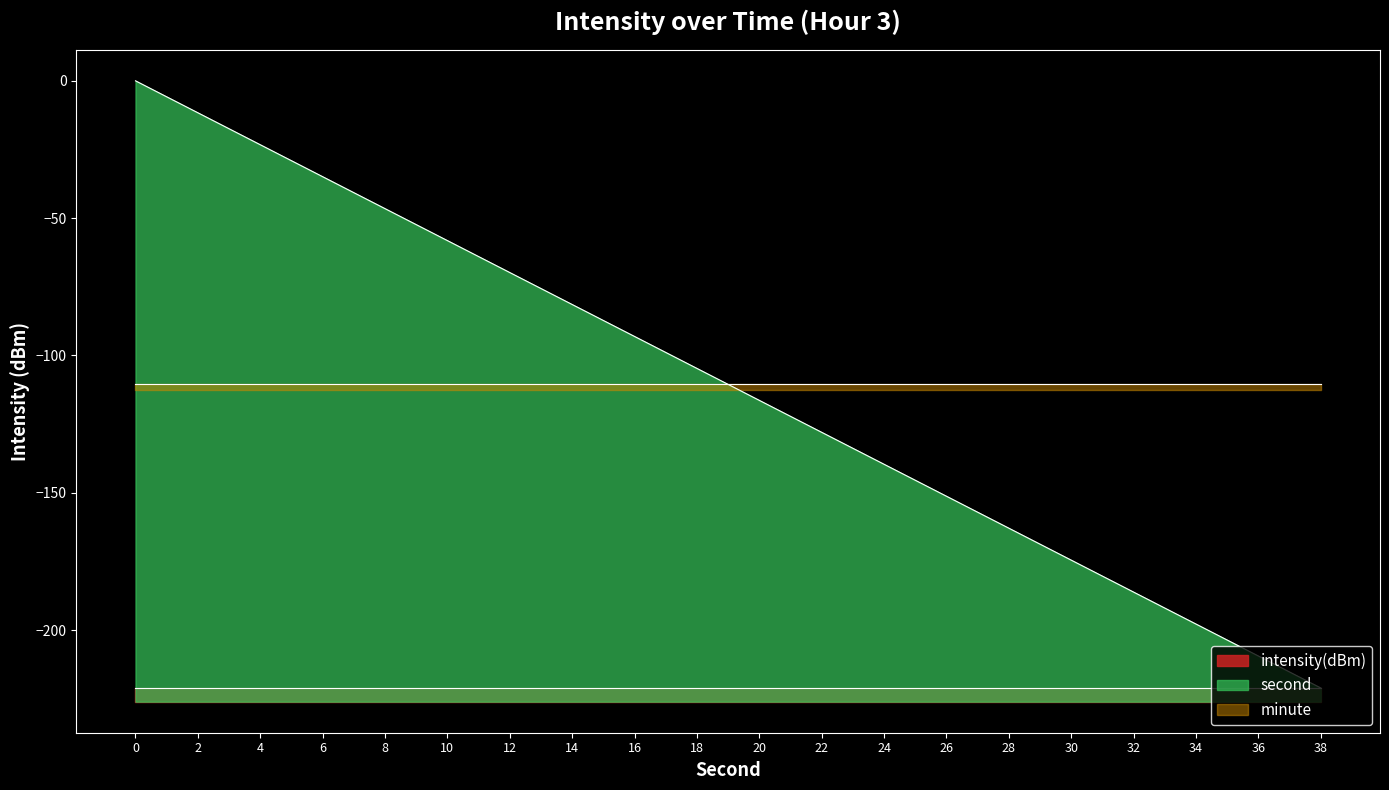

What are all the series names shown in the legend?

intensity(dBm), second, minute